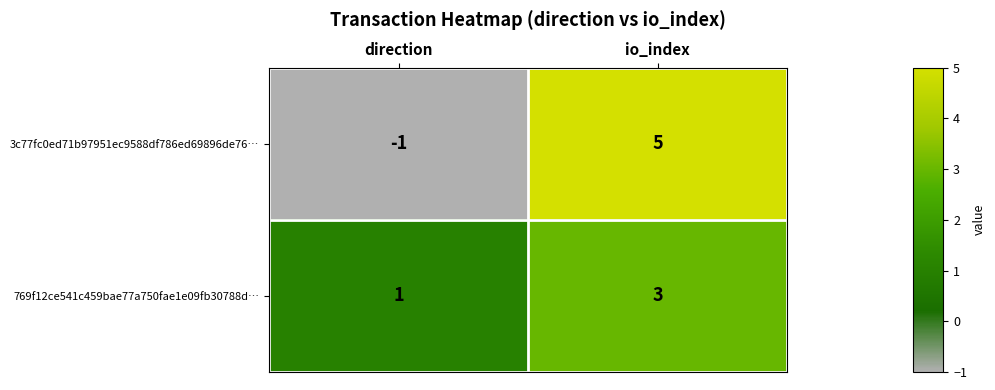

Where is 769f12ce541c459bae77a750fae1e09fb30788d… nearest to the value 2?

direction